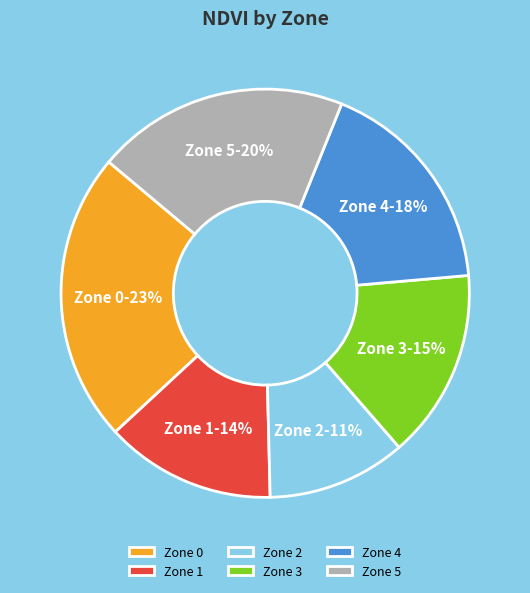

Does Zone 5 represent more than half of the total?

No